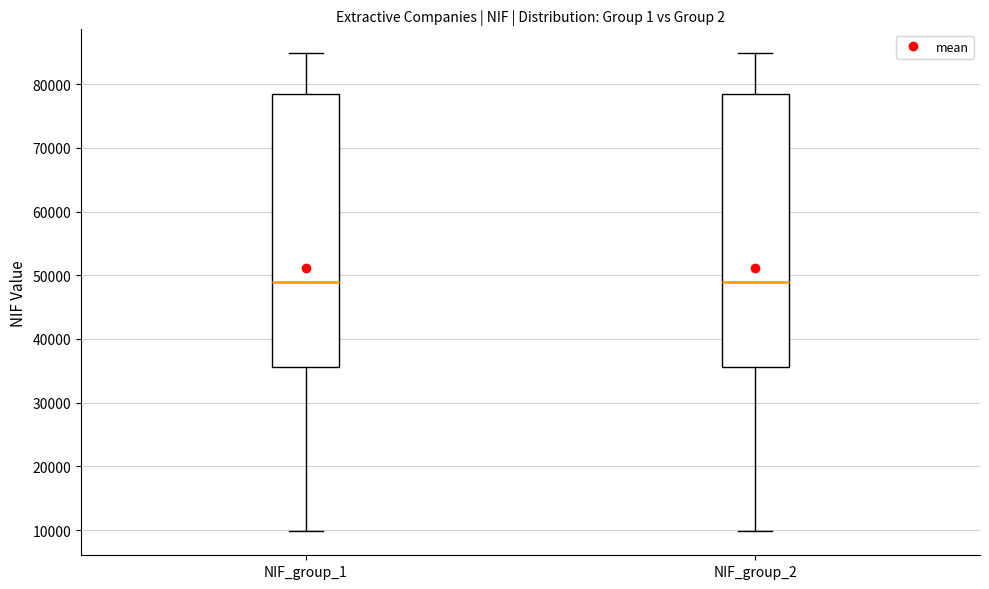

Where does the upper whisker of the box for NIF_group_2 end on the y-axis? The values are not printed on the chart, so give them approximately, as read against the axis.

85000